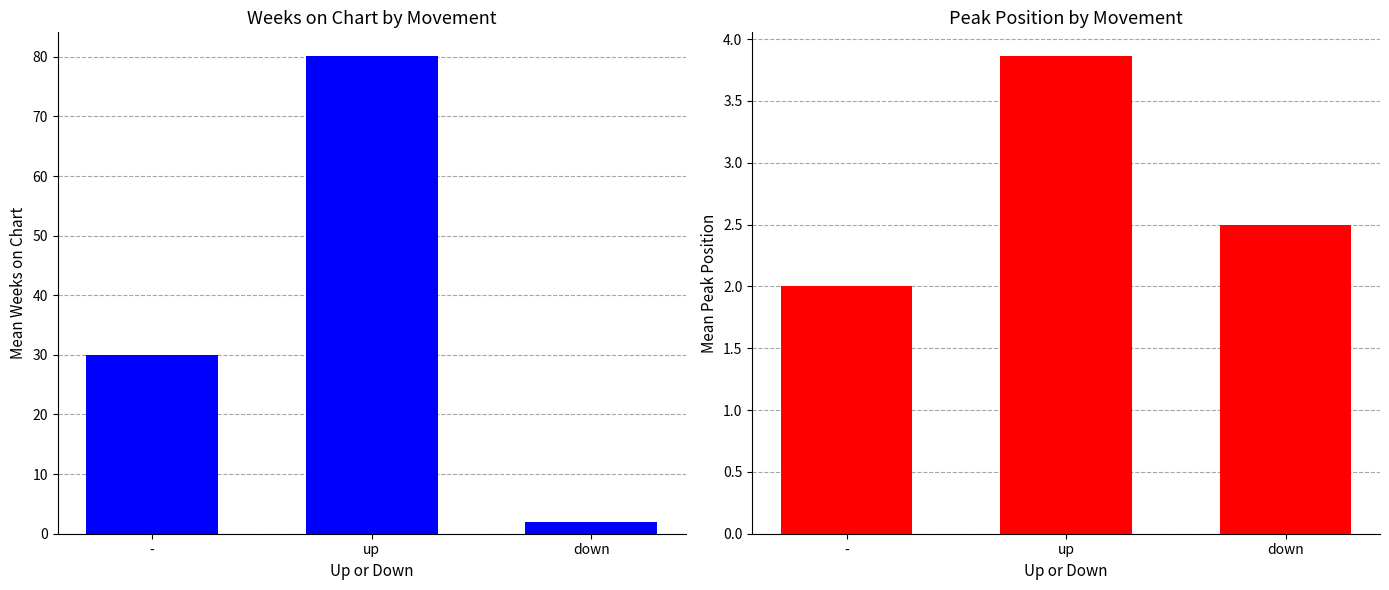

Which series has the largest range (max minus min)?

Mean Weeks on Chart